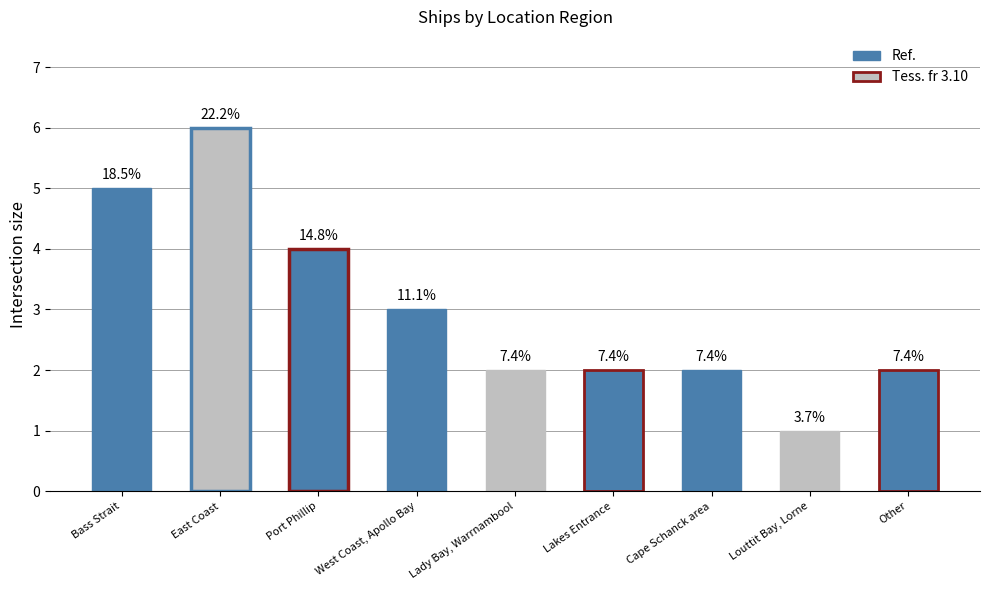

At which label does the data first exceed 2?

Bass Strait